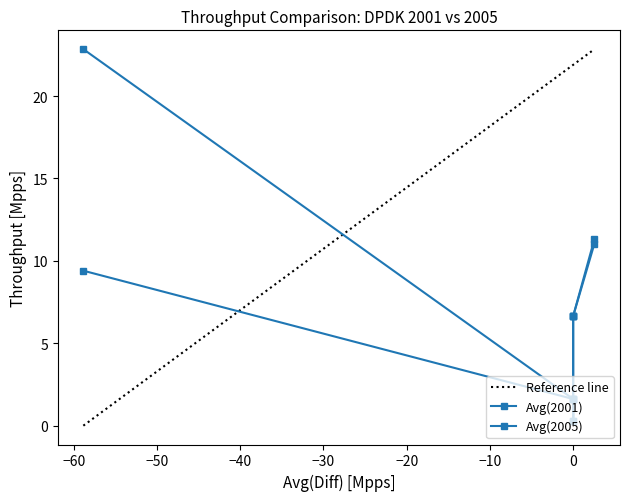

What is the maximum value for Reference line?

22.8